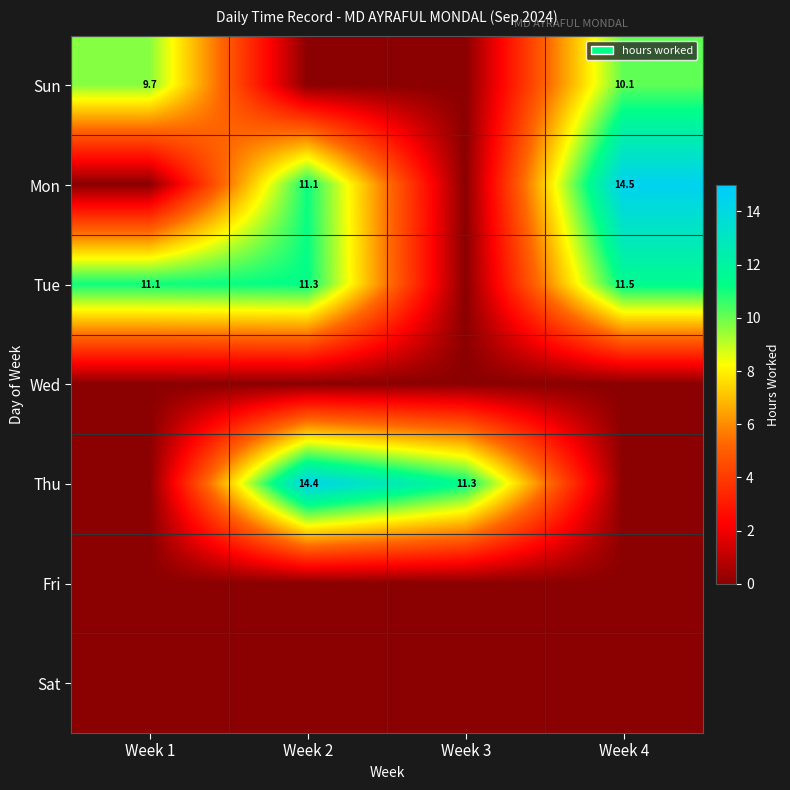

Is it true that Thu equals 9.3 at Week 2?

False